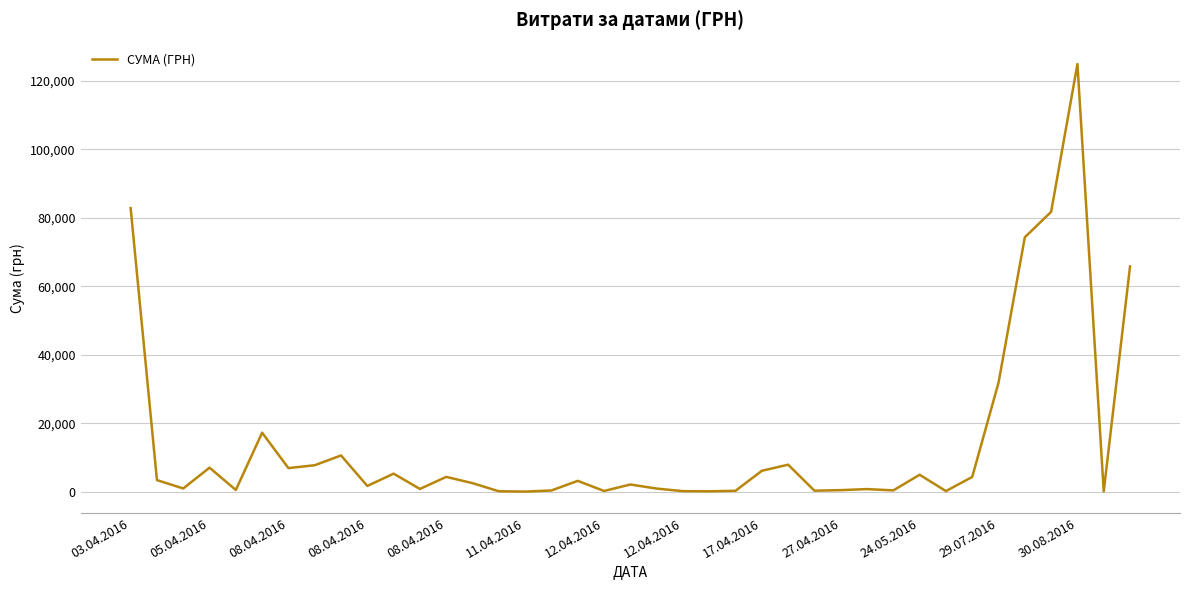

How many values exceed 2493?

20